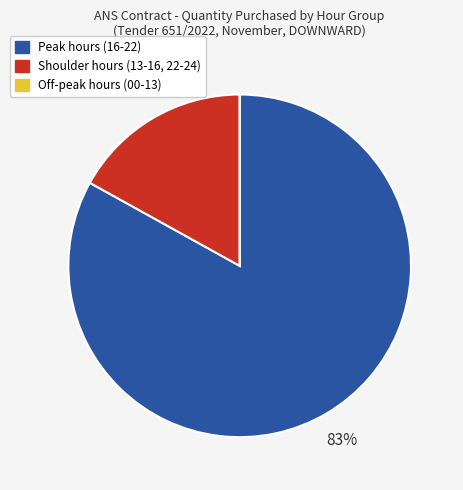

Is there any slice that represents more than half of the pie?

Yes